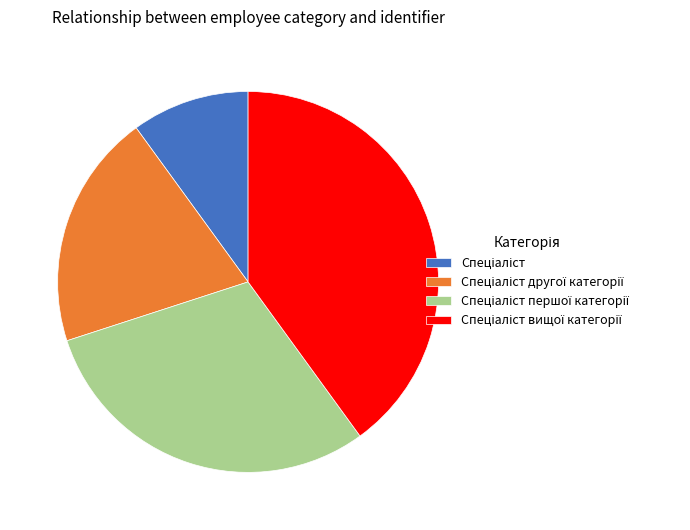

How many segments does this pie chart have?

4